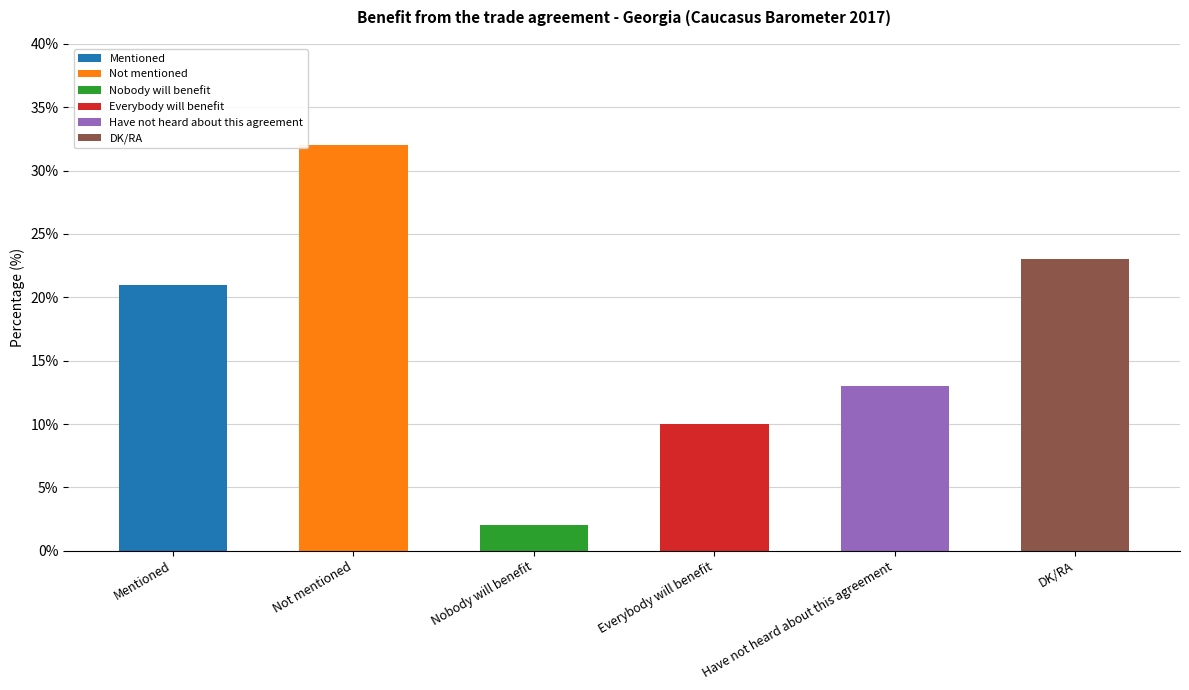

Is it true that the value at DK/RA is 23?

True